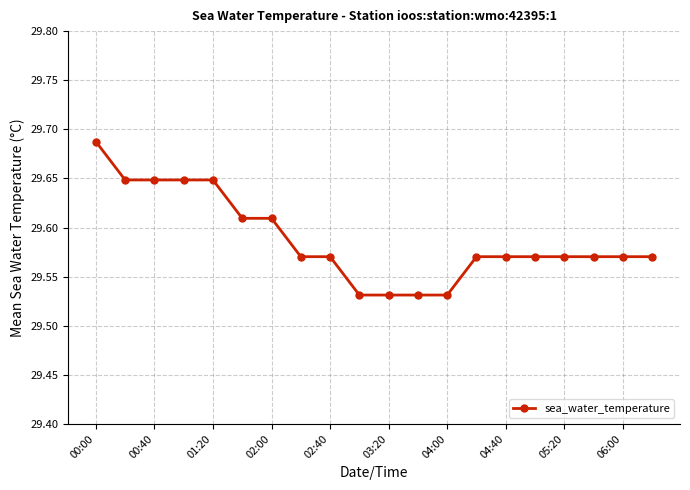

How many values are between 29 and 30?

20